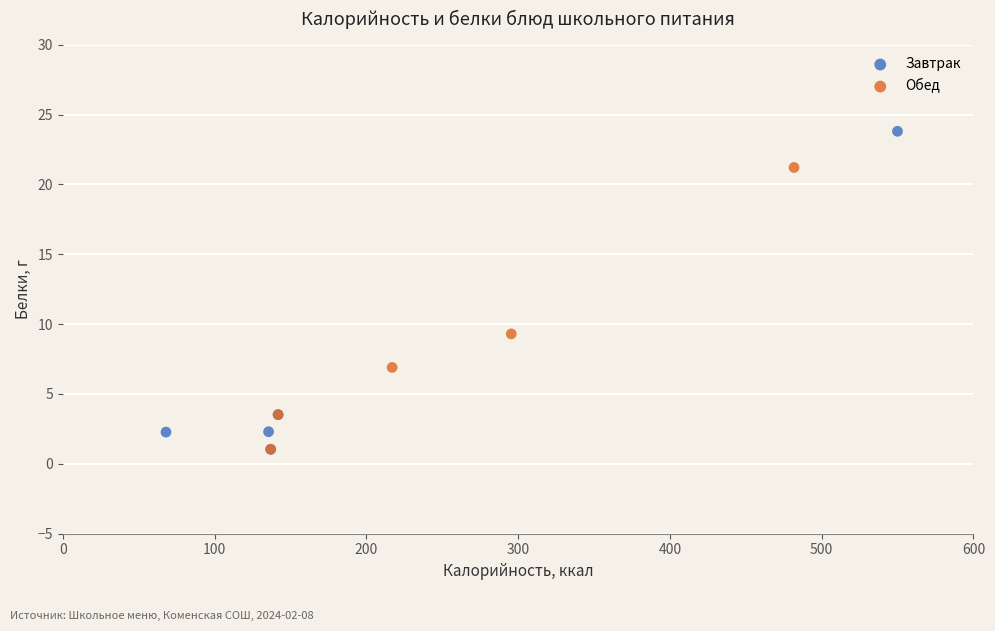

Which series reaches the maximum Y coordinate?

Завтрак